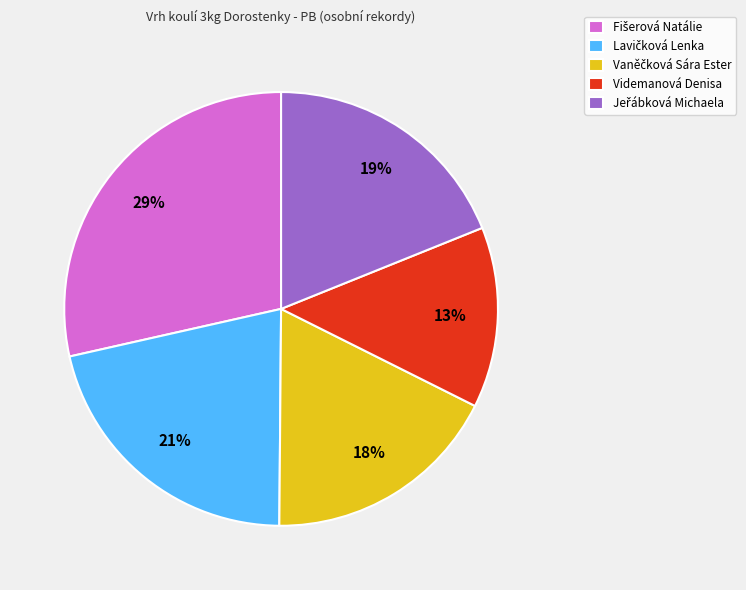

True or false: Videmanová Denisa accounts for 13% of the total.

True